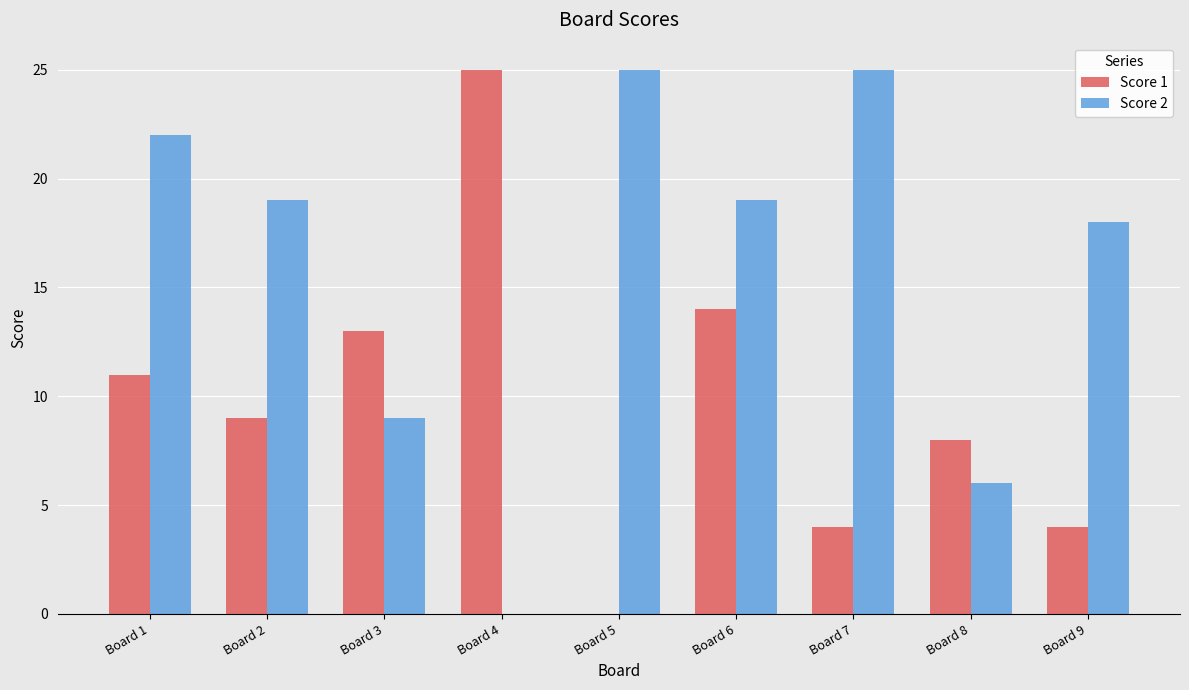

Reading right to left, what are all the values shown in this chart?

Score 1: 4	8	4	14	0	25	13	9	11
Score 2: 18	6	25	19	25	0	9	19	22